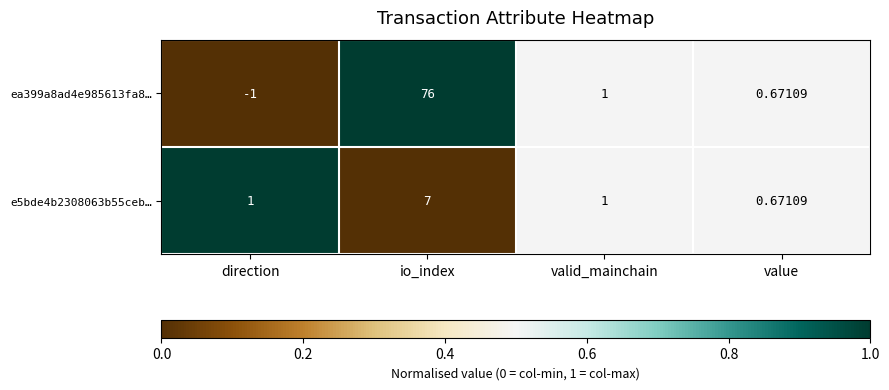

Which series has the widest spread of values?

ea399a8ad4e985613fa8…